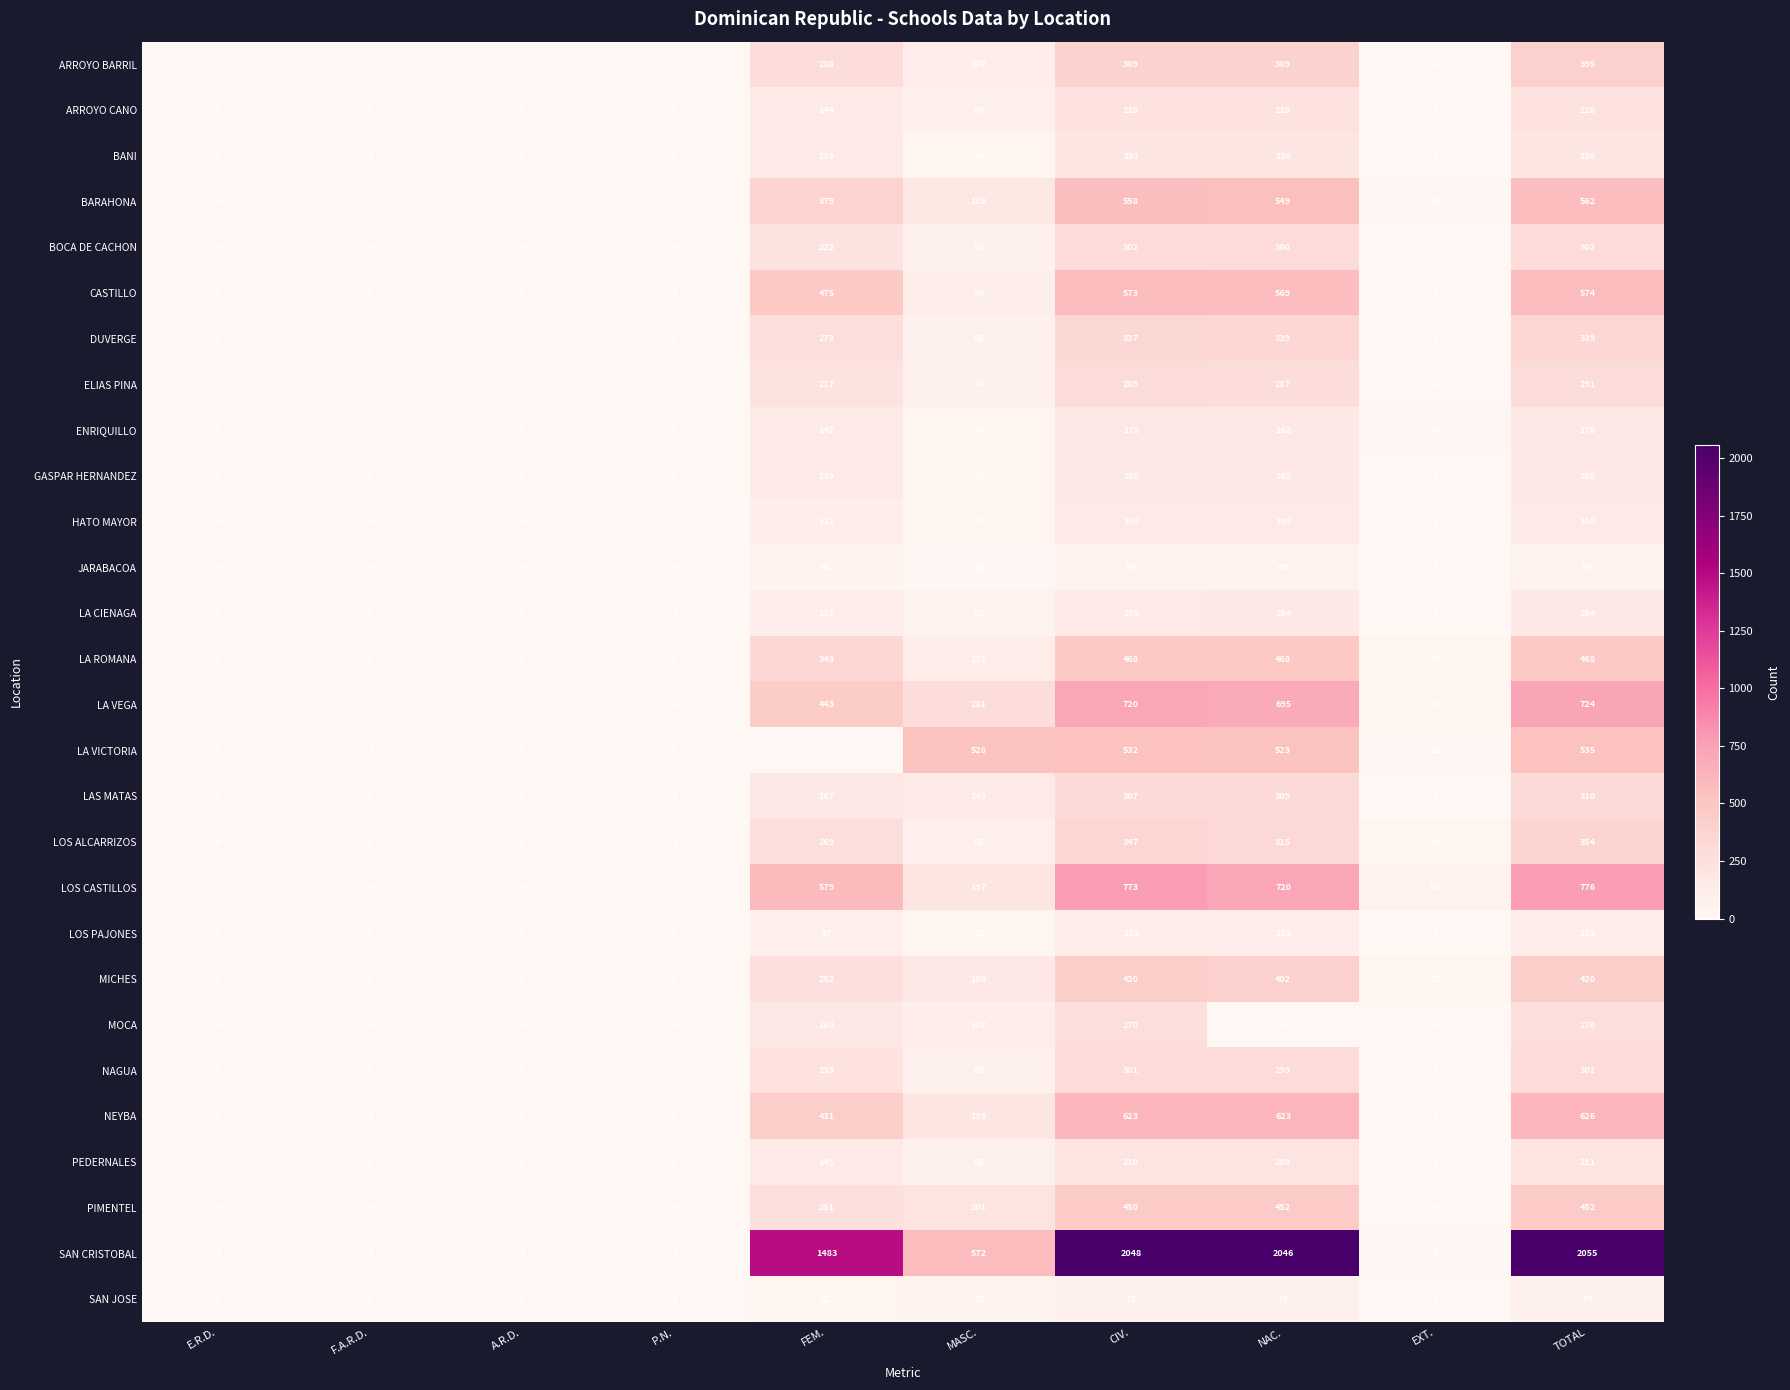

Read the ELIAS PINA value at FEM..

217